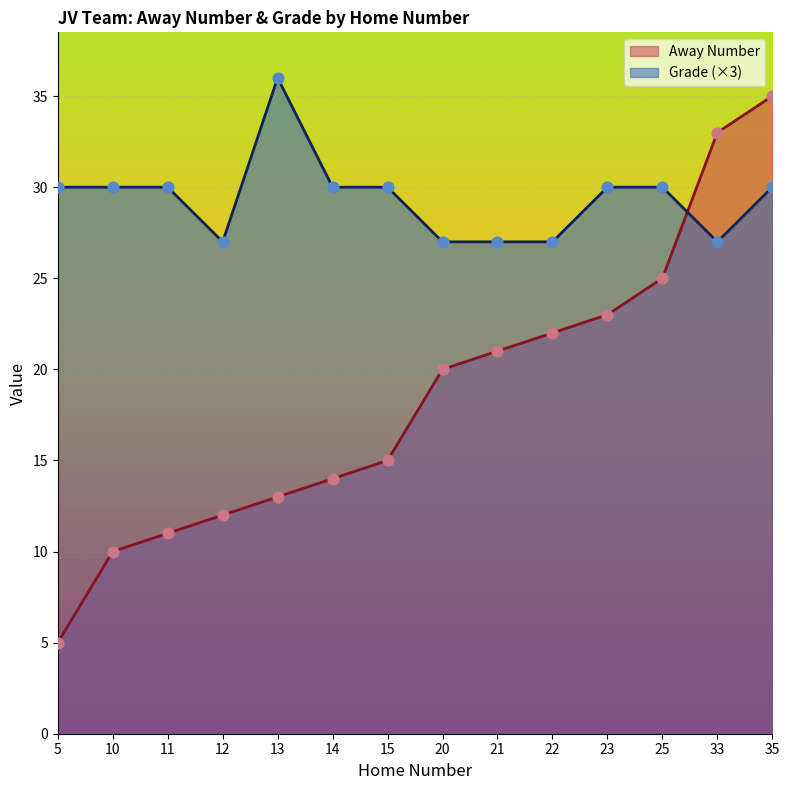

At which category is the sum across all series the highest?

35